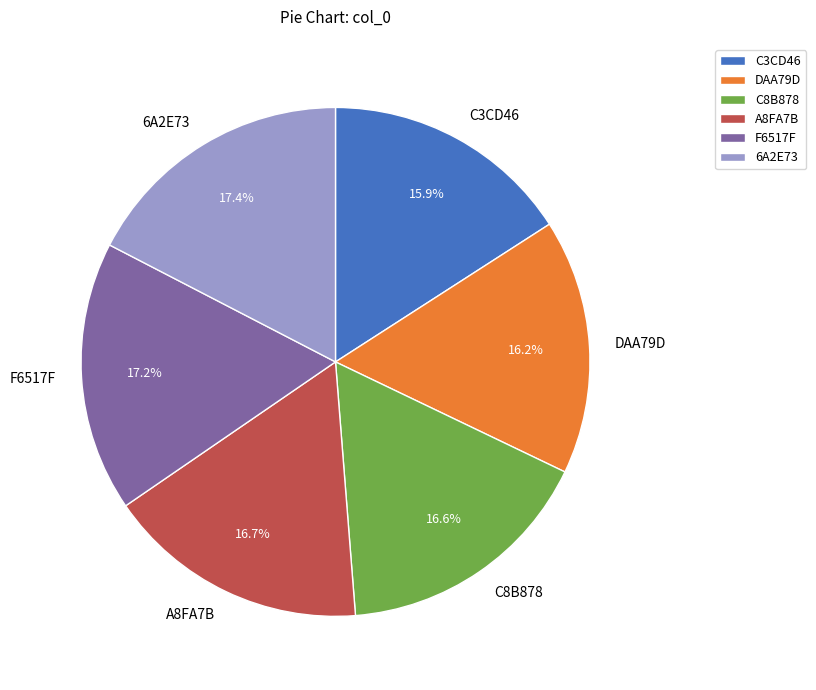

Count the number of slices in the pie.

6